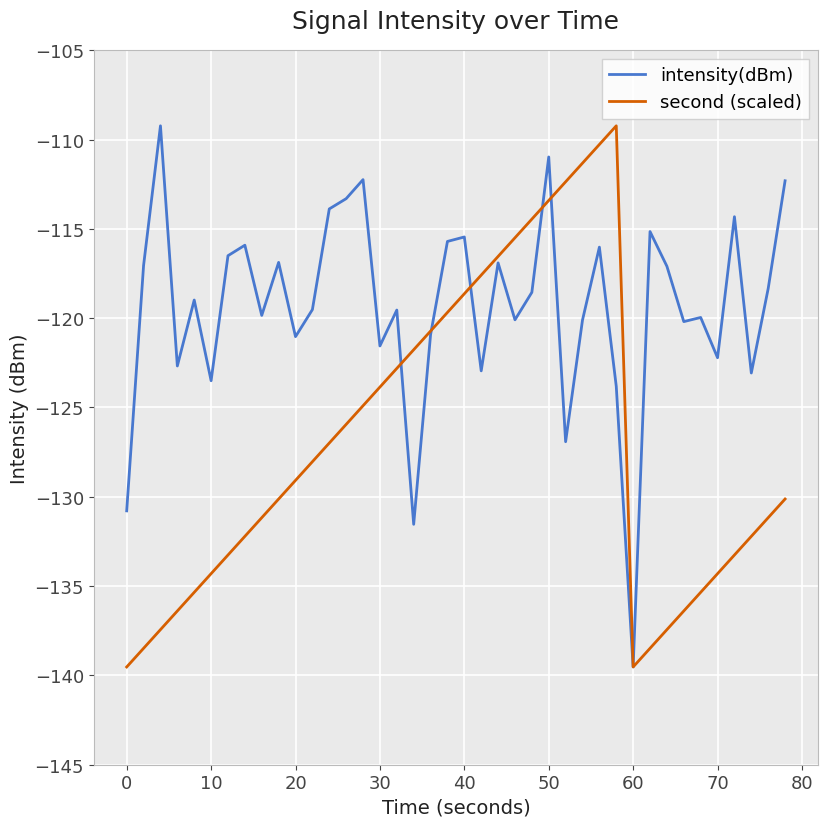

What is the maximum value shown in the chart?

-109.2